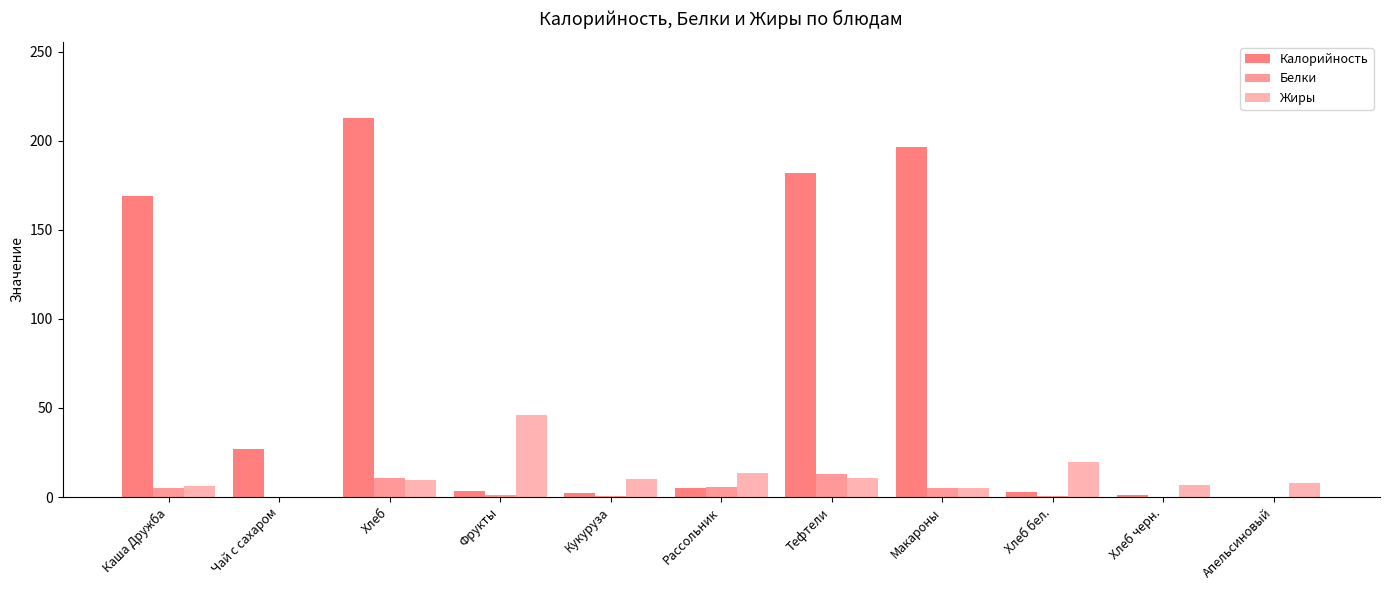

Are the bars grouped side by side (vs. stacked)?

Yes